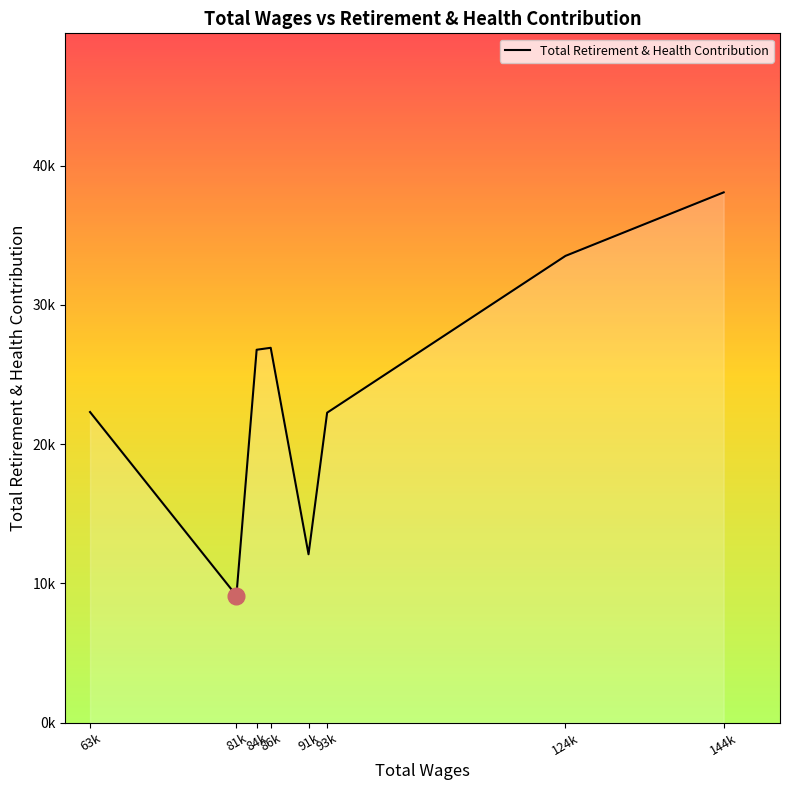

What is the approximate value at 86k?

26911